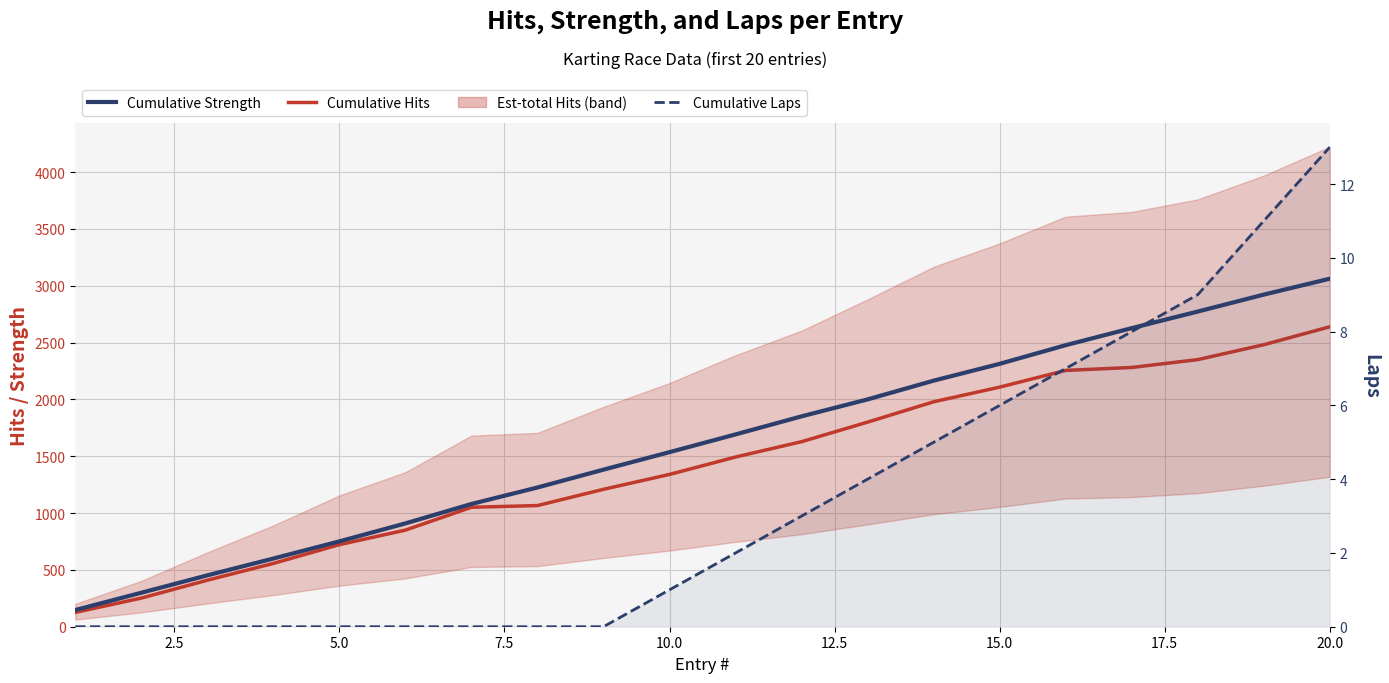

List the series in order of their peak value, highest first.

Cumulative Strength, Cumulative Hits, Cumulative Laps